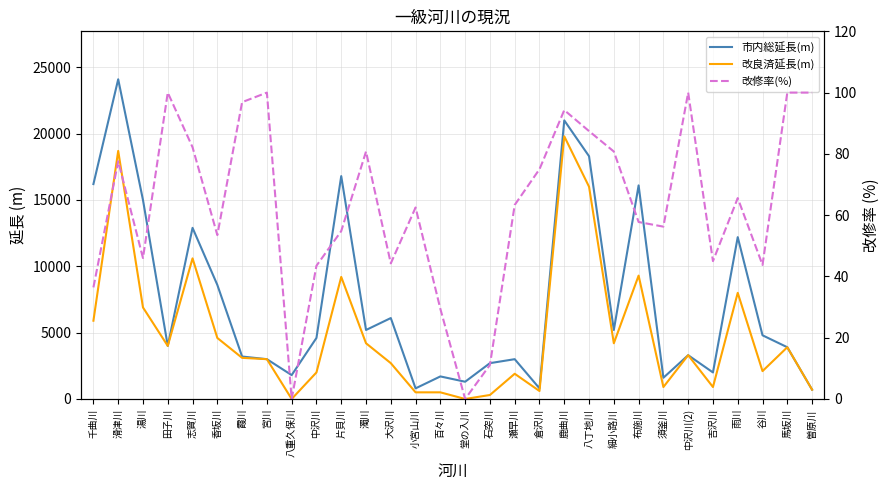

What position from the right is 中沢川?

21